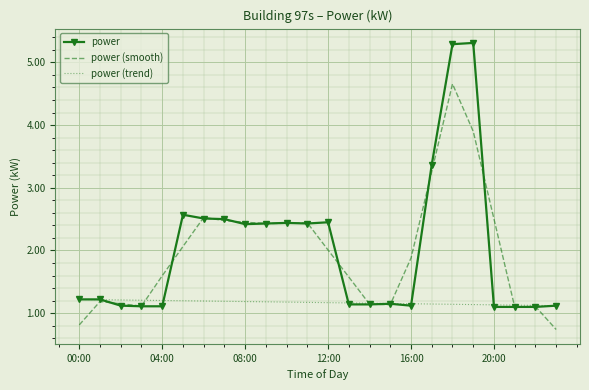

List the series in order of their peak value, highest first.

power, power (smooth), power (trend)